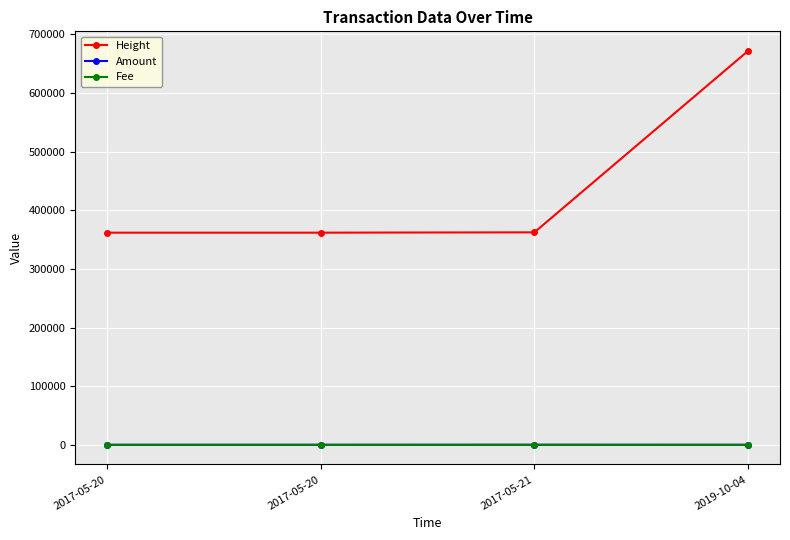

What are all the series names shown in the legend?

Height, Amount, Fee